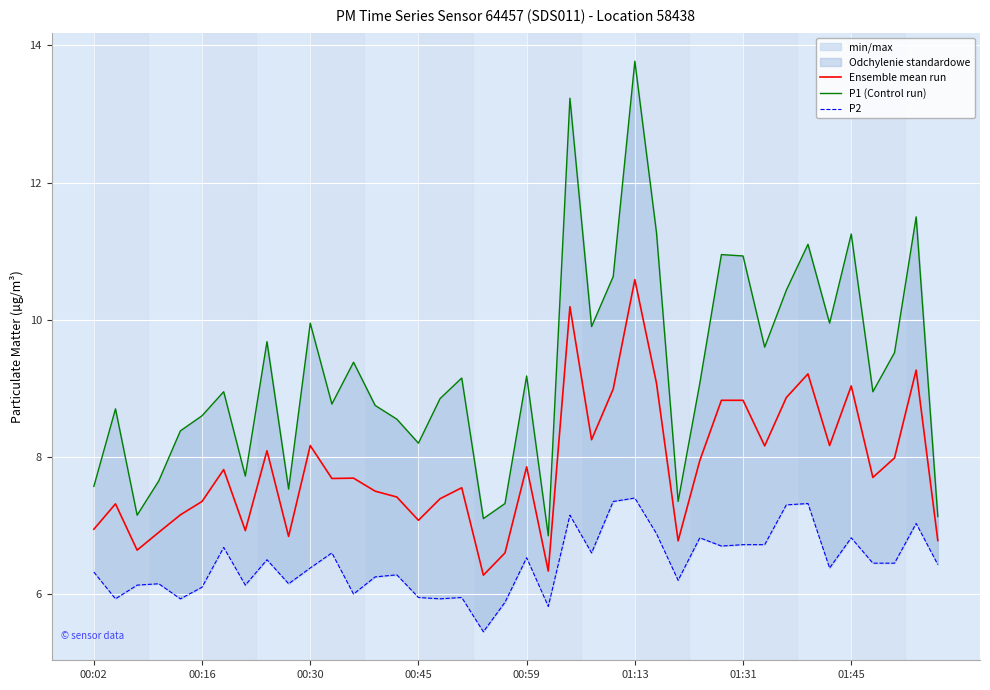

True or false: P2 and Ensemble mean run cross at least once.

False